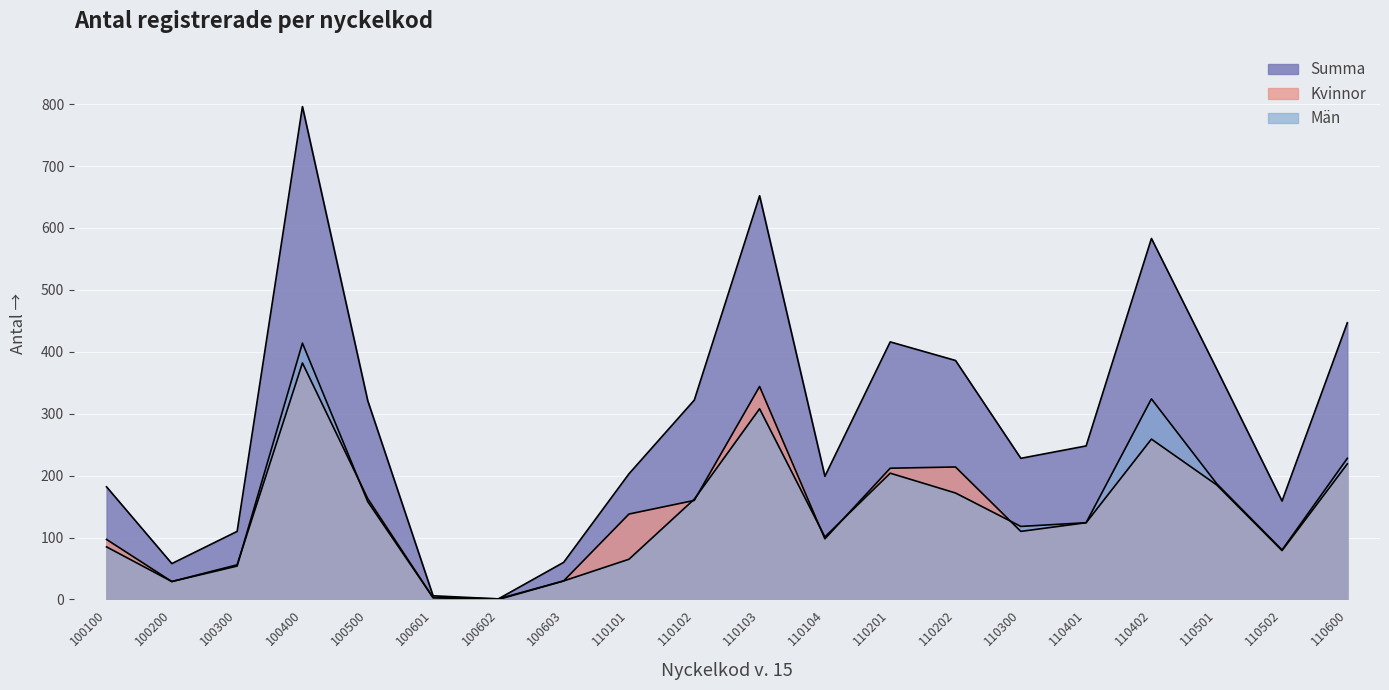

Where is the first local maximum for Kvinnor?

100400